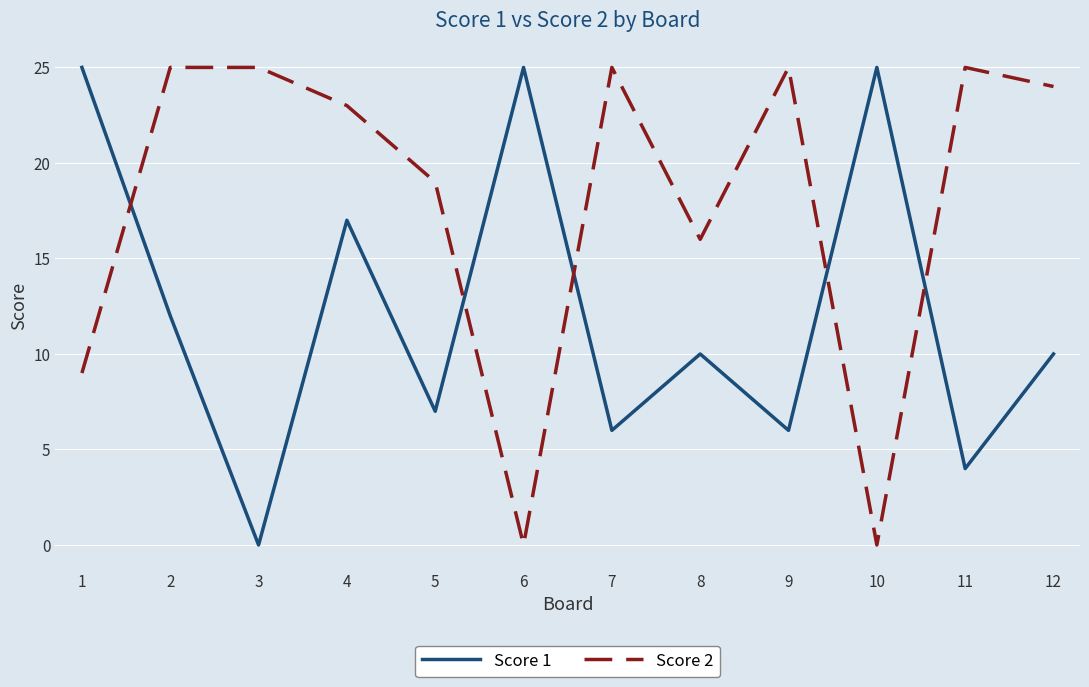

What is the maximum value shown in the chart?

25